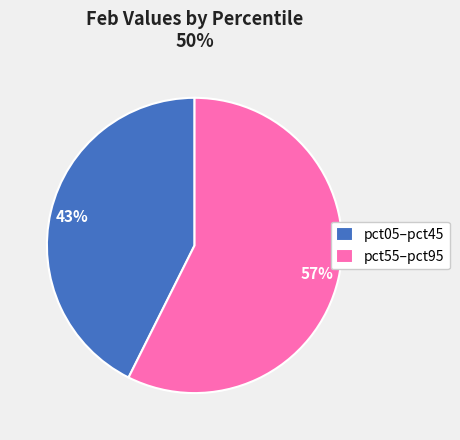

Is the sum of pct55–pct95 and pct05–pct45 greater than half?

Yes